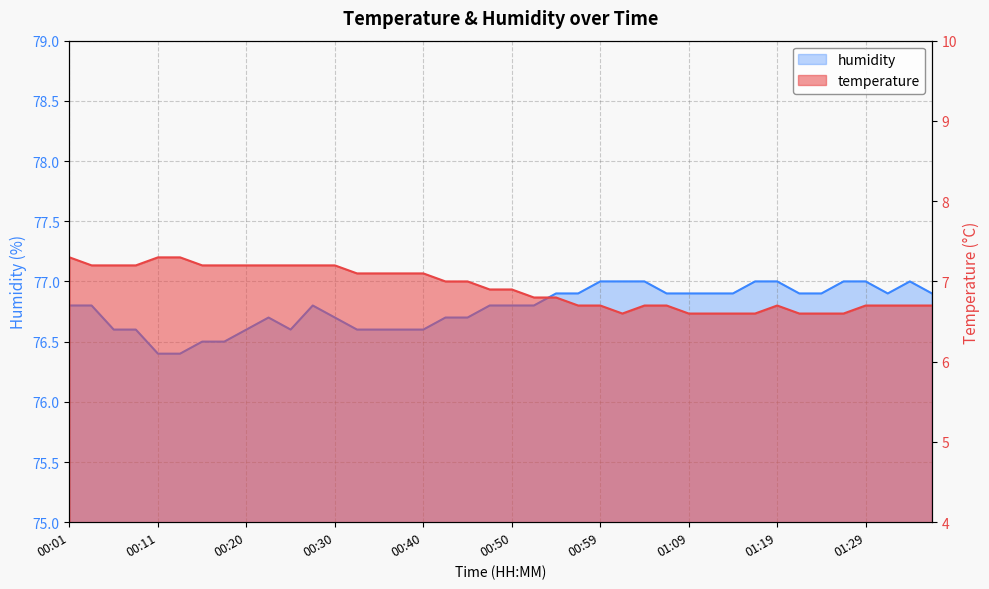

What is the difference between the highest and lowest values at 00:20?

69.4